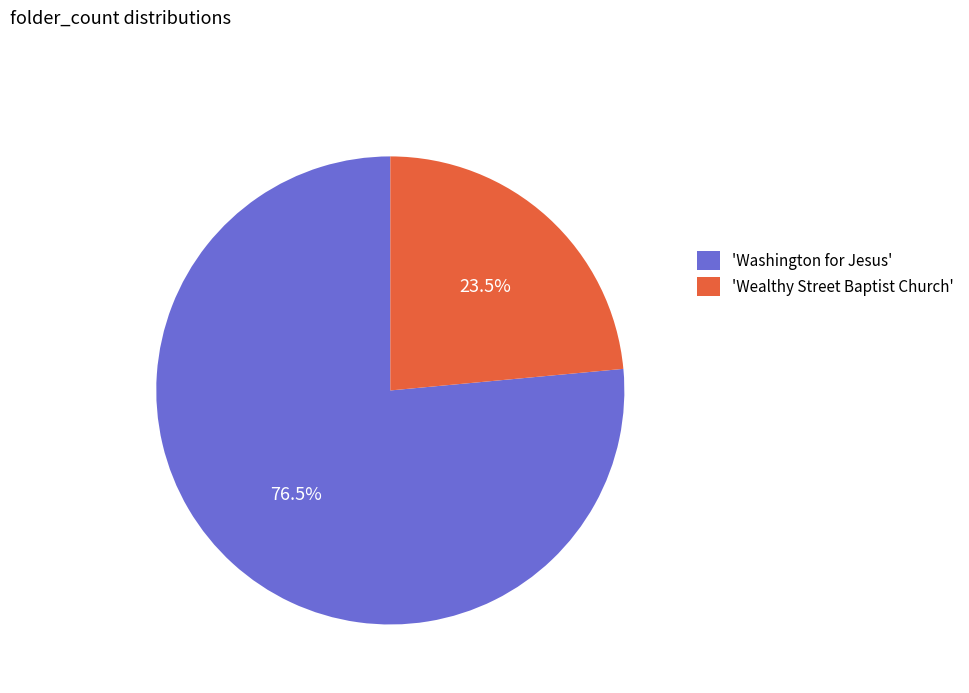

What is the total percentage of 'Washington for Jesus' and 'Wealthy Street Baptist Church'?

100.0%